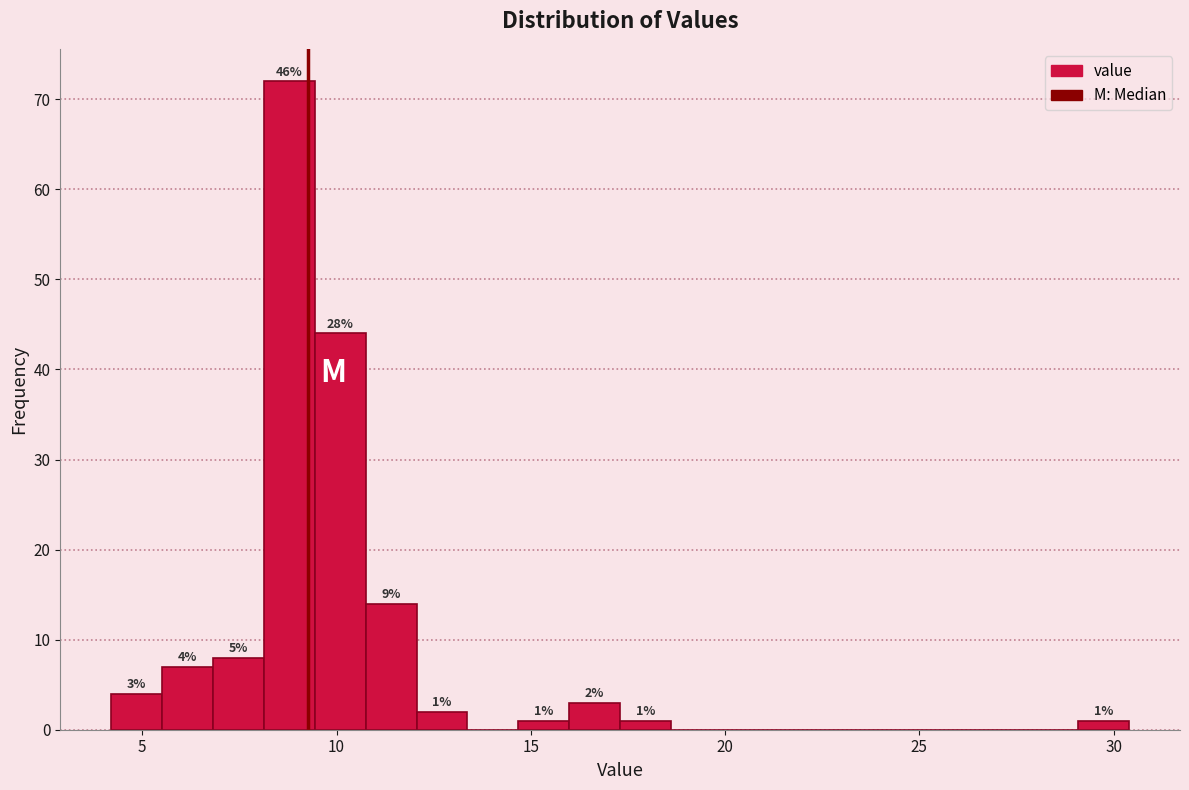

Read against the x-axis, roughly where is the centre of the tallest bar?

9.0